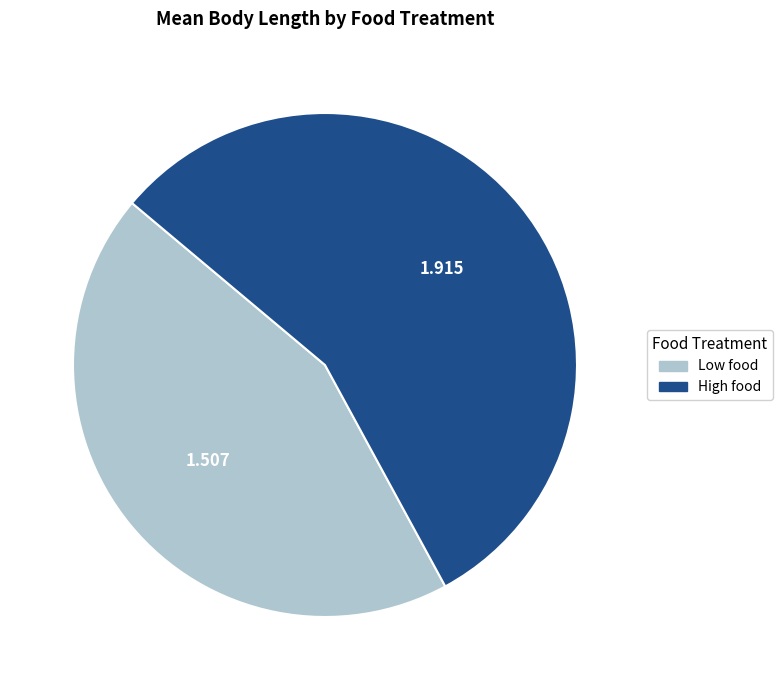

Rank the categories by value from highest to lowest.

High food, Low food